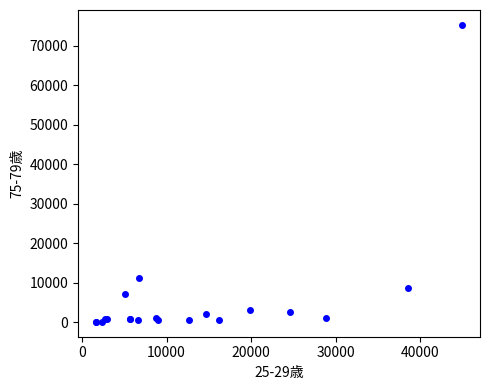

What Y value in the scatter plot is closest to 37680?

11126